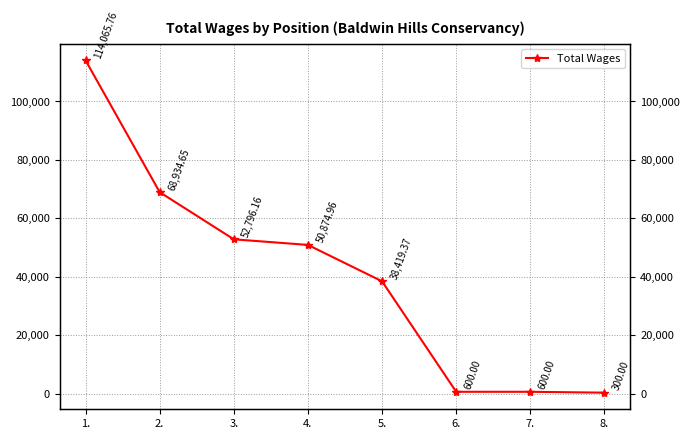

List the labels in order of value, largest first.

1., 2., 3., 4., 5., 6., 7., 8.